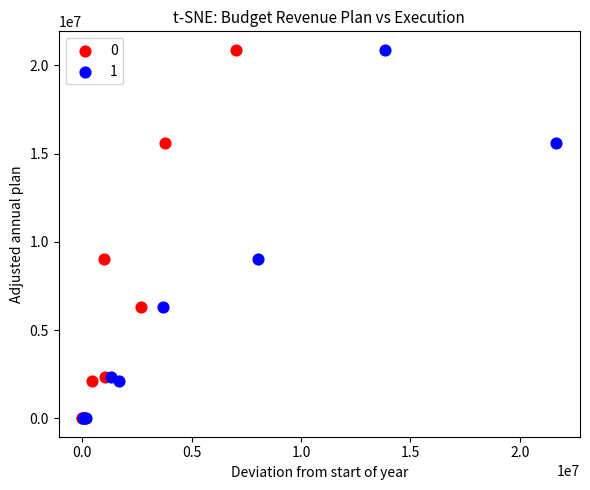

What are all the series names shown in the legend?

0, 1